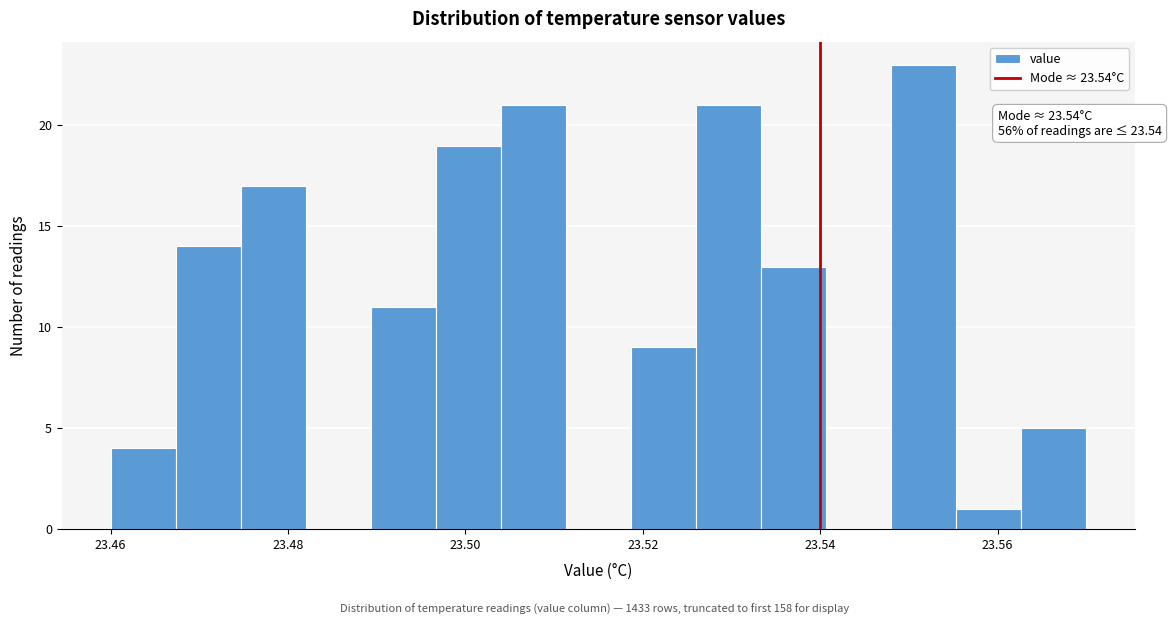

Around what value on the x-axis is the tallest bar? Give the approximate position of its centre, as read against the axis.

23.552